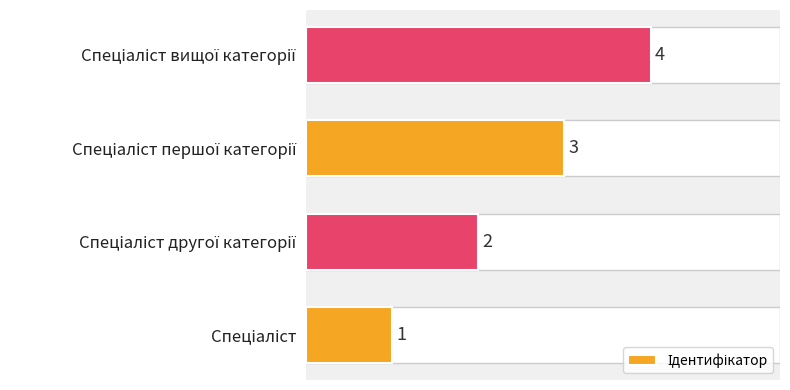

What is the maximum value shown in the chart?

4